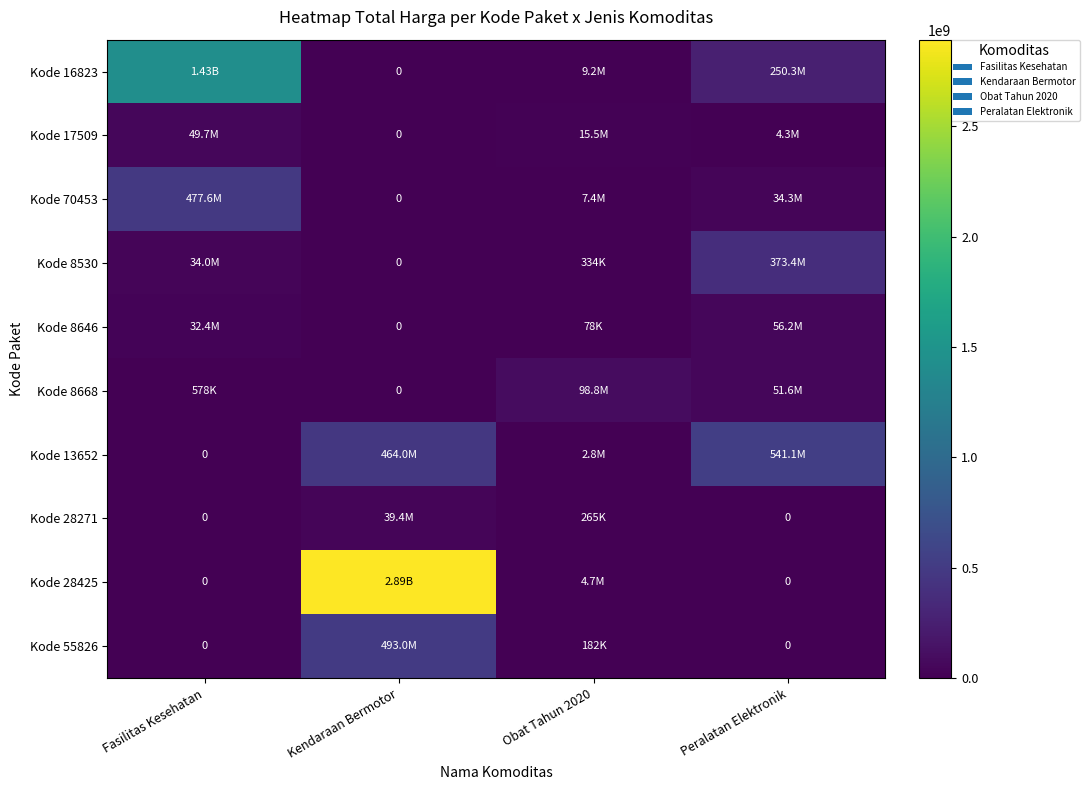

What is the sum of all Kode 13652 values?

1007845100